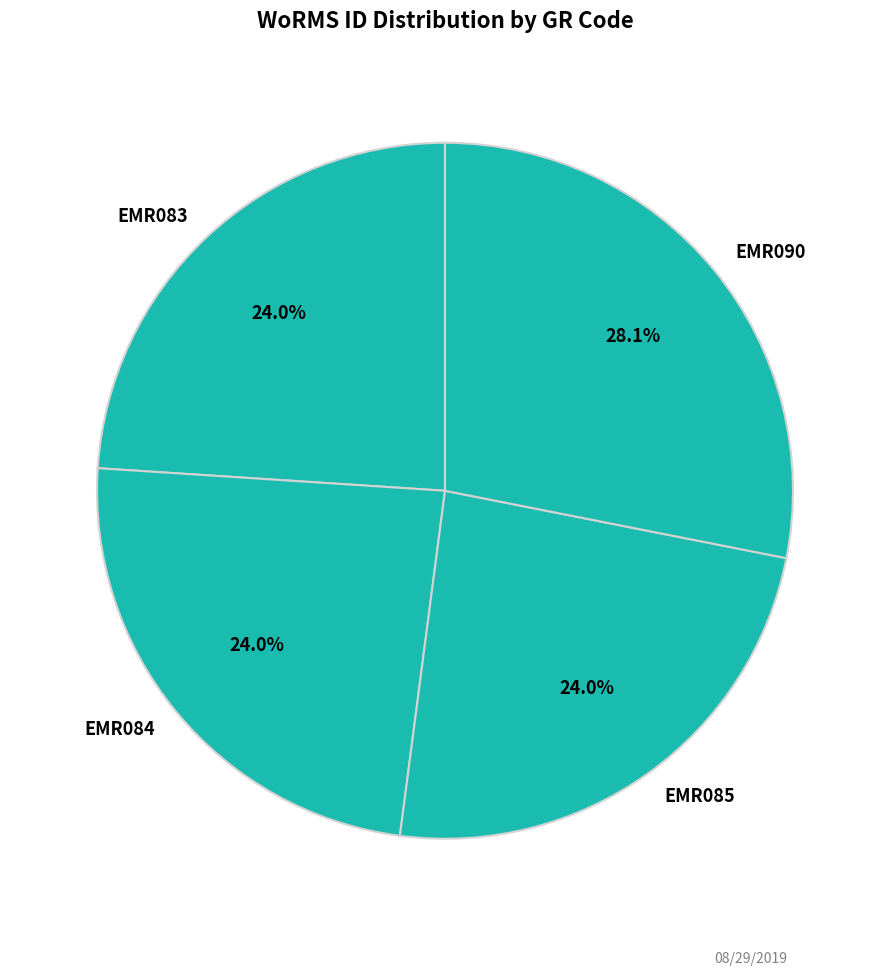

How much of the chart is everything except EMR085?

76.0%